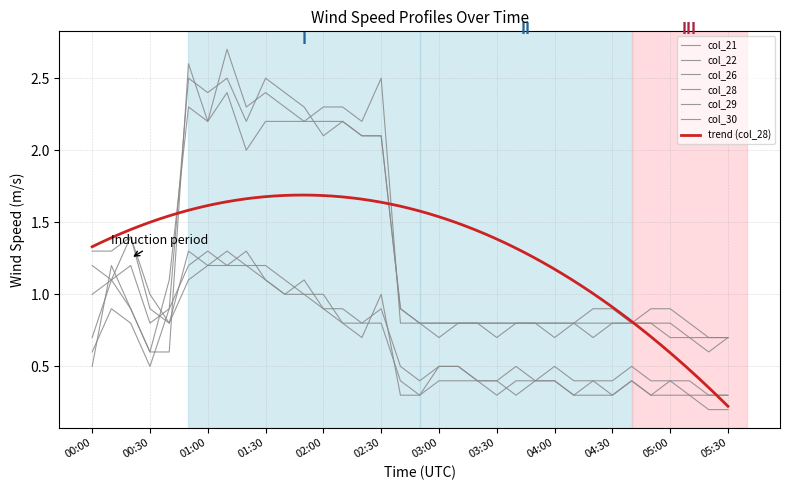

At which category does col_29 reach its first local peak?

00:10